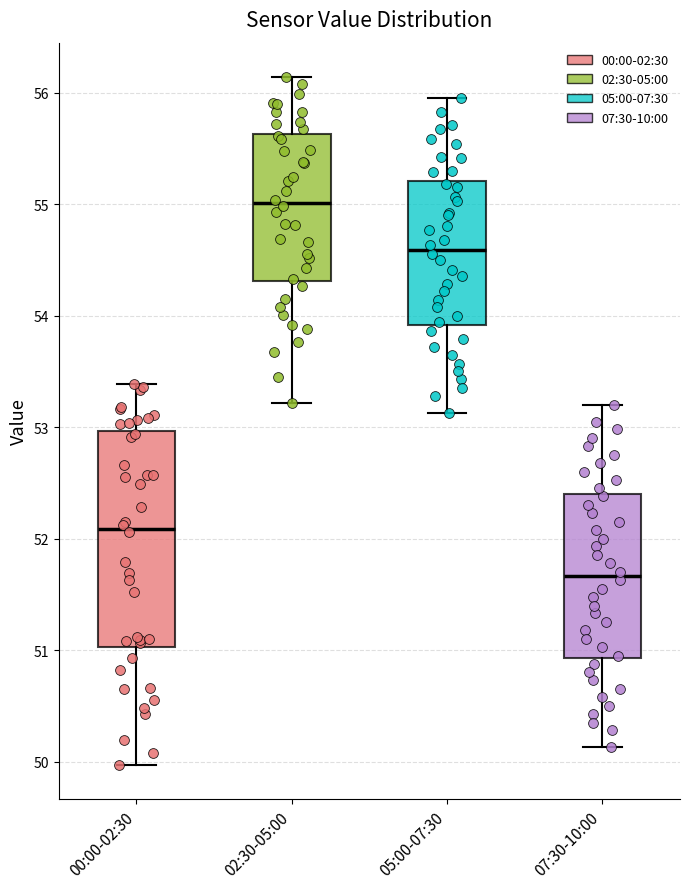

Comparing the boxes themselves (not the whiskers), which one is the tallest?

00:00-02:30